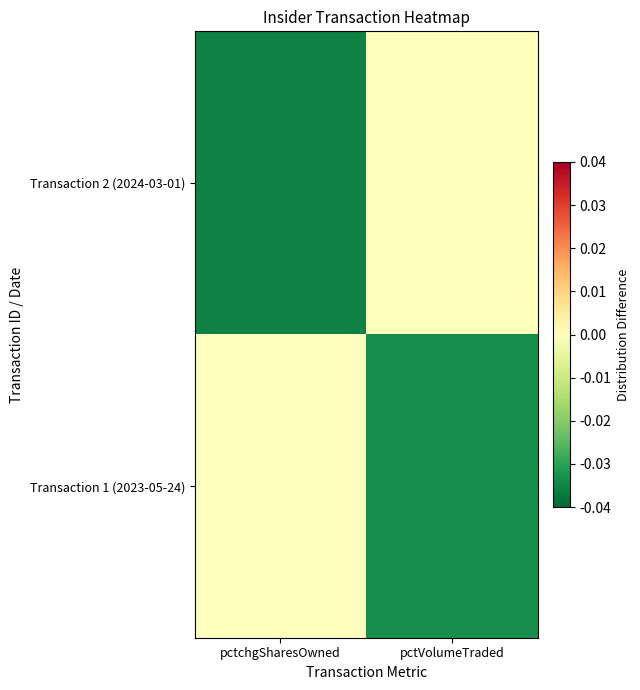

Between pctchgSharesOwned and pctVolumeTraded, which series saw the biggest shift?

Transaction 2 (2024-03-01)